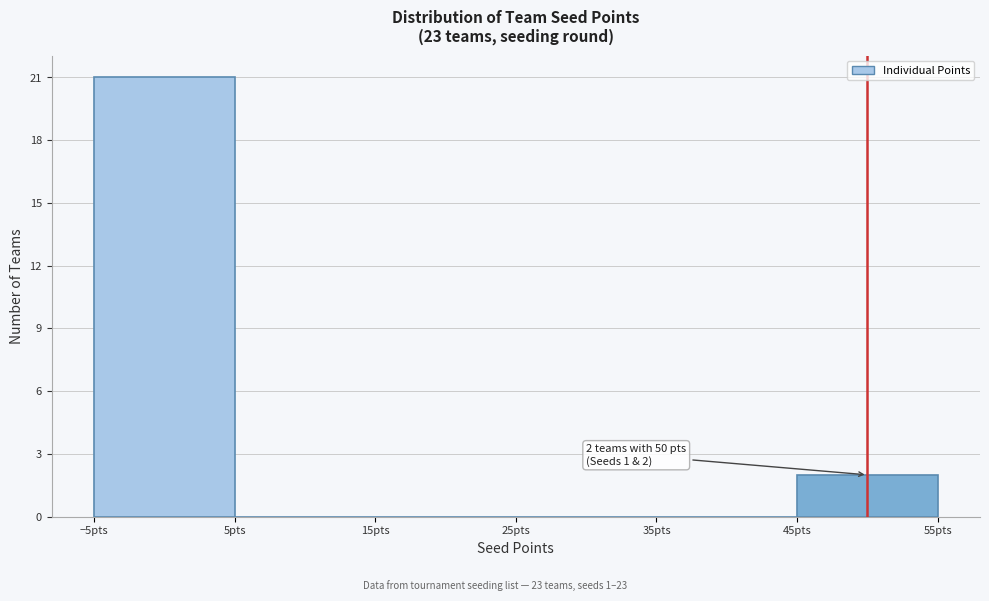

Over which range of the x-axis is the bar tallest?

-5 to 5